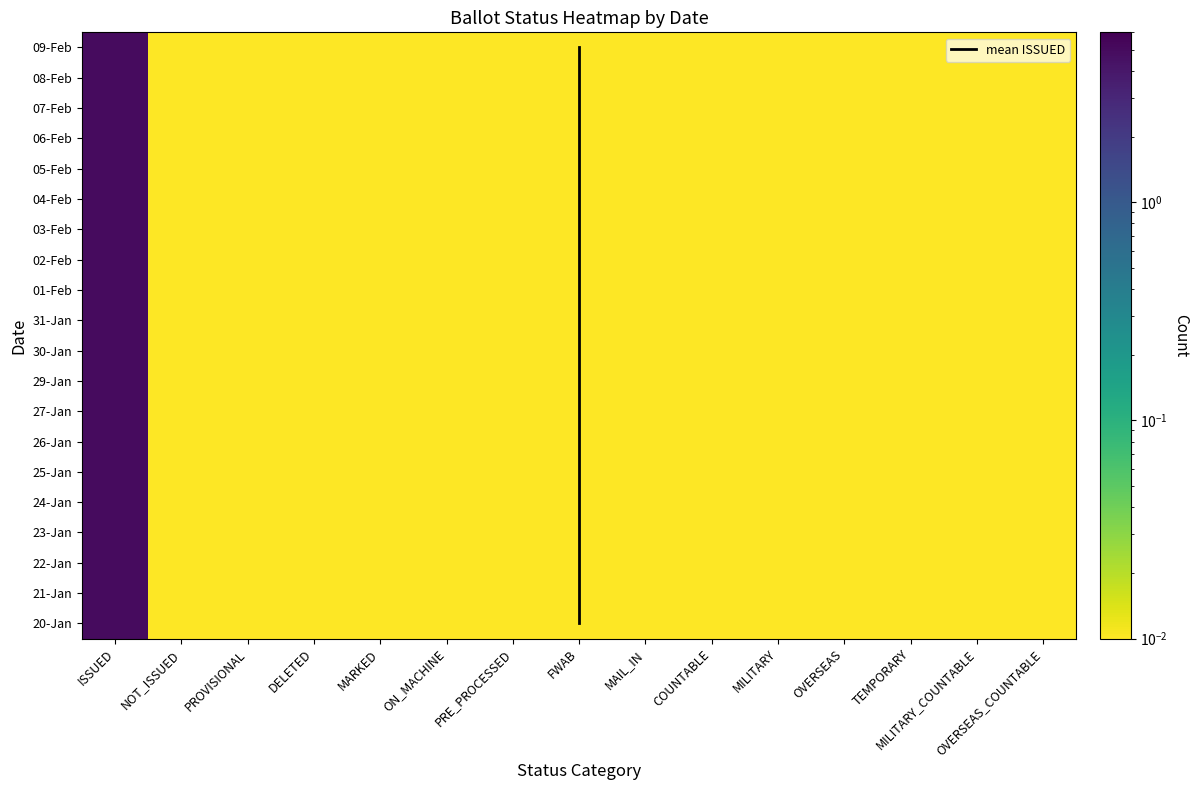

At which category is the sum across all series the highest?

ISSUED